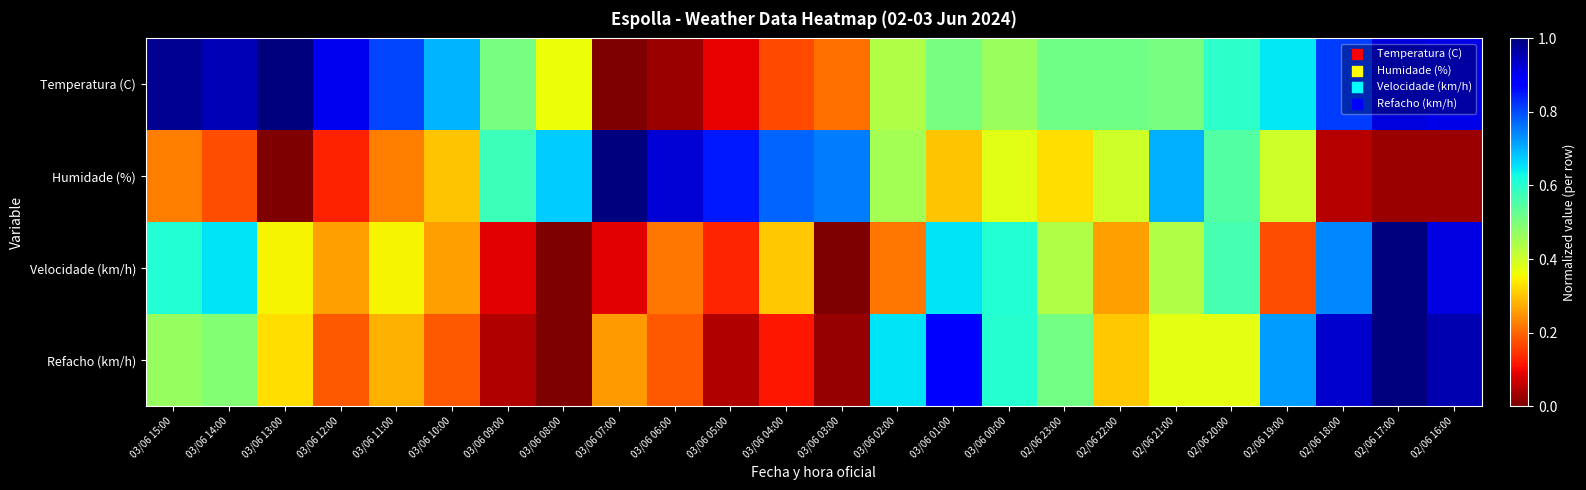

Between 02/06 23:00 and 03/06 07:00, which is larger?

02/06 23:00